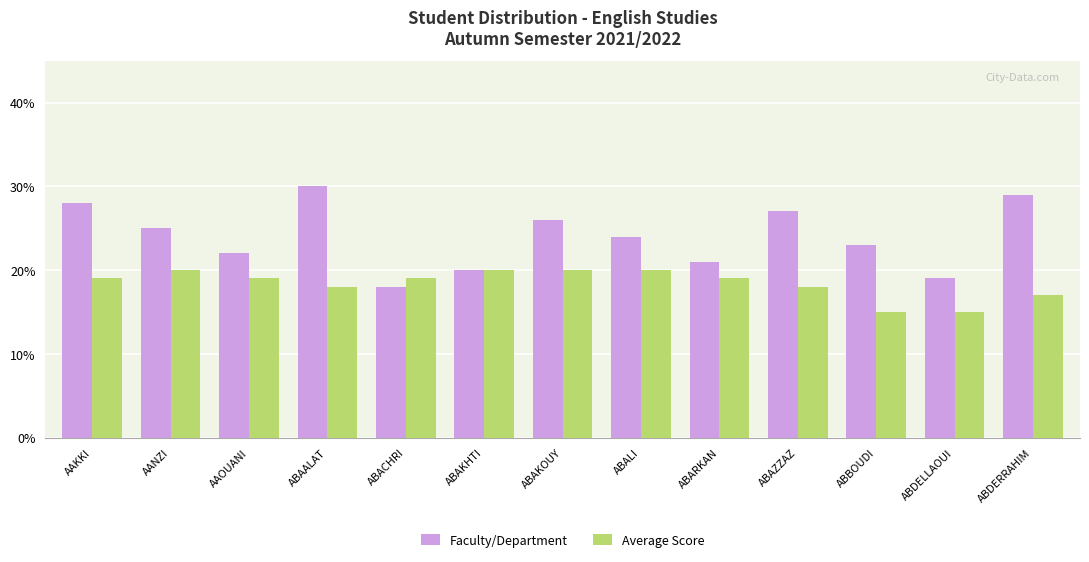

Is it true that Faculty/Department equals 11 at ABAKOUY?

False